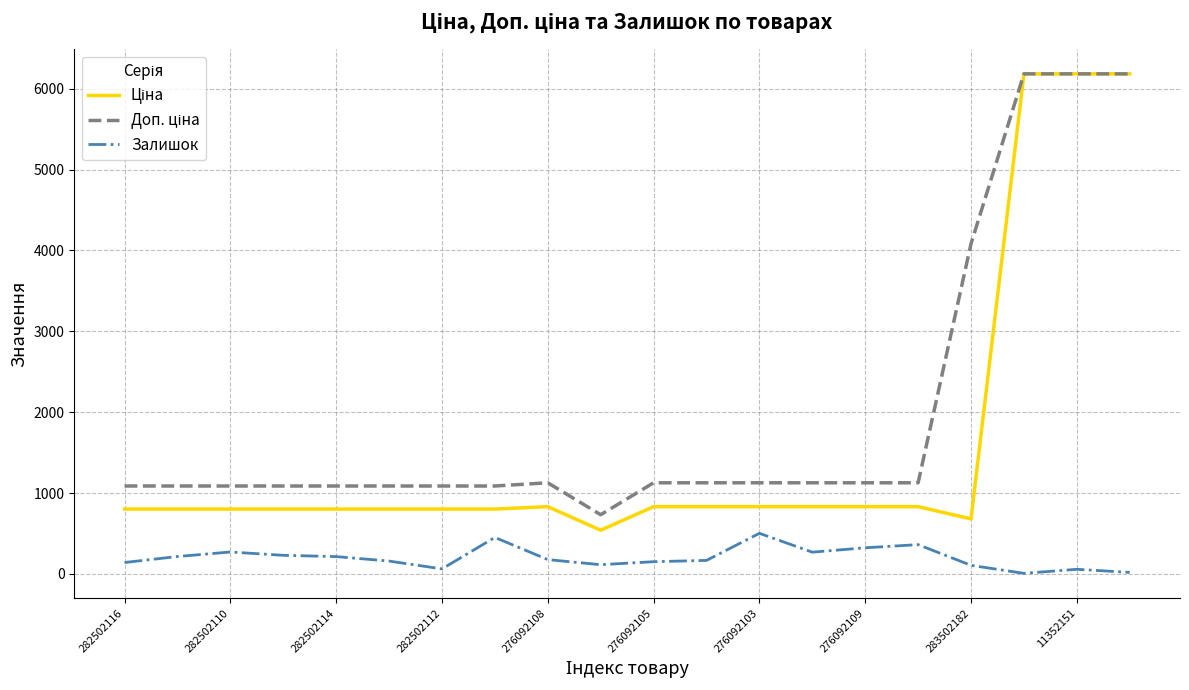

What is the greatest value displayed?

6182.6